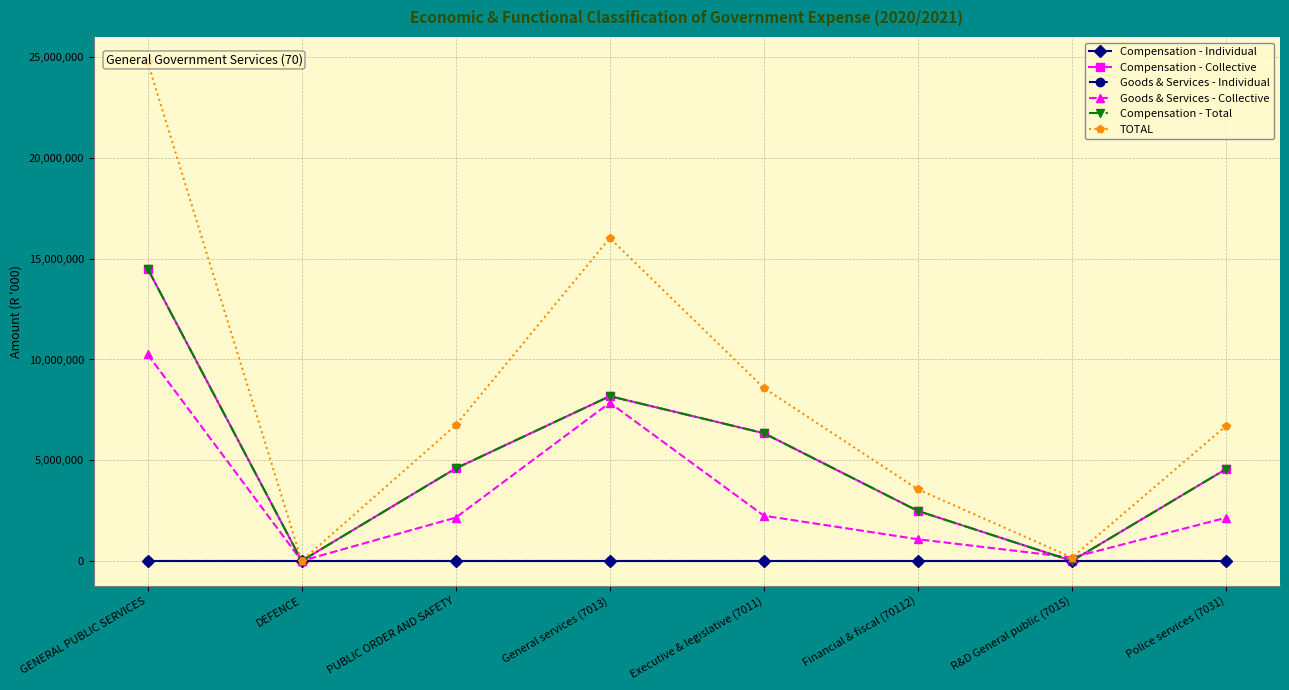

At which label does Goods & Services - Collective first exceed 2146608?

GENERAL PUBLIC SERVICES